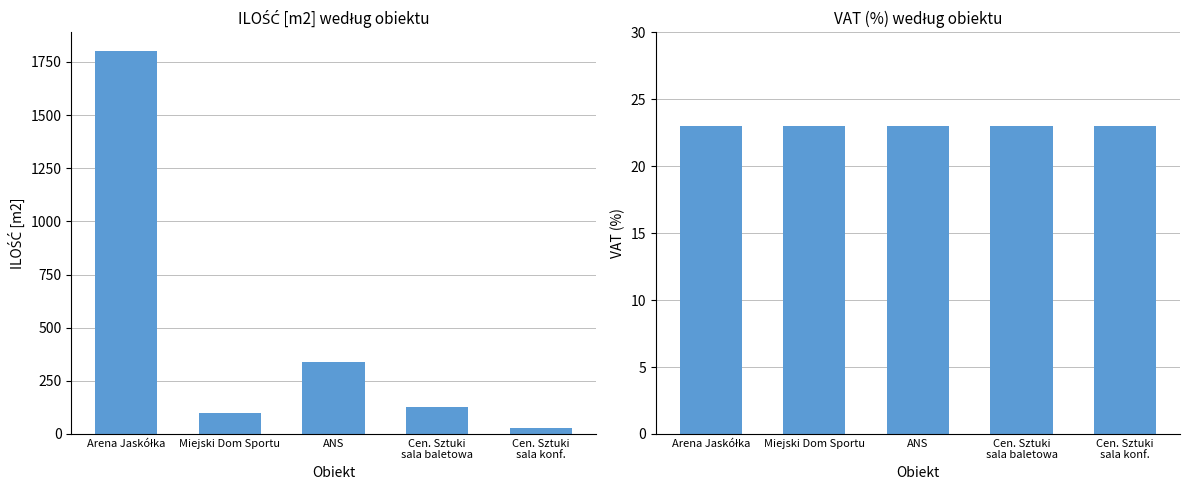

Which category has the lowest value across all series?

Arena Jaskółka